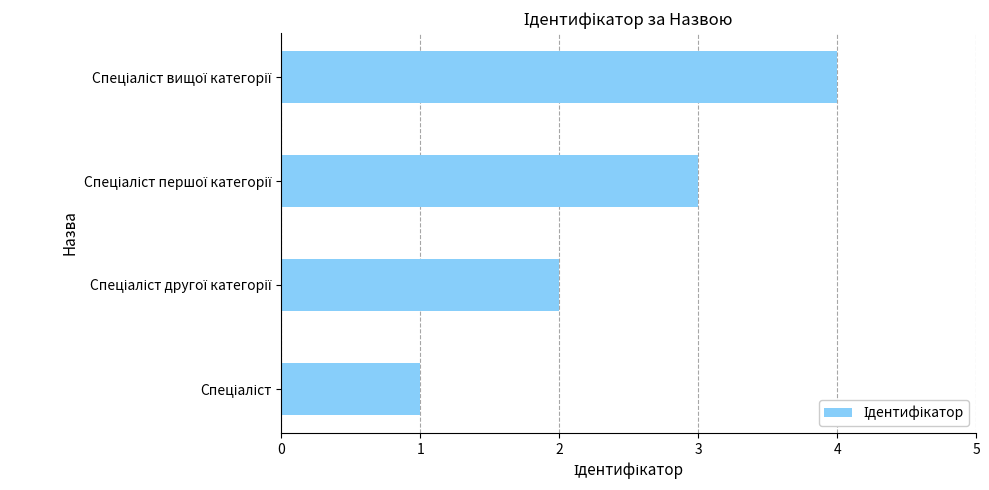

How many data points are less than 3?

2